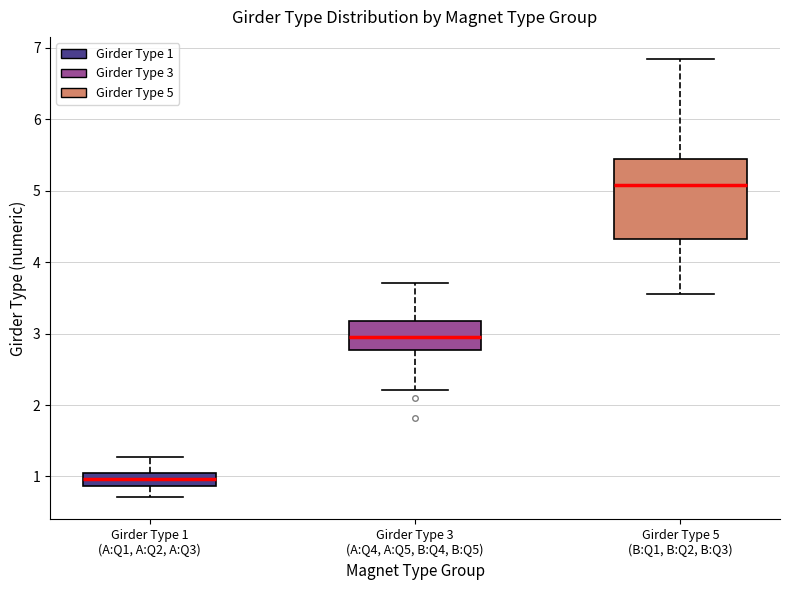

Reading left to right, read every box against the y-axis: the position of its median line, the range the box covers, and the ends of its whiskers. The values are not printed on the chart, so give them approximately, as read against the axis.

Girder Type 1 (A:Q1, A:Q2, A:Q3): median 1.0 (inside the box), box 0.9 to 1.0, whiskers 0.7 to 1.3
Girder Type 3 (A:Q4, A:Q5, B:Q4, B:Q5): median 2.9, box 2.8 to 3.2, whiskers 2.2 to 3.7
Girder Type 5 (B:Q1, B:Q2, B:Q3): median 5.1, box 4.3 to 5.4, whiskers 3.6 to 6.8